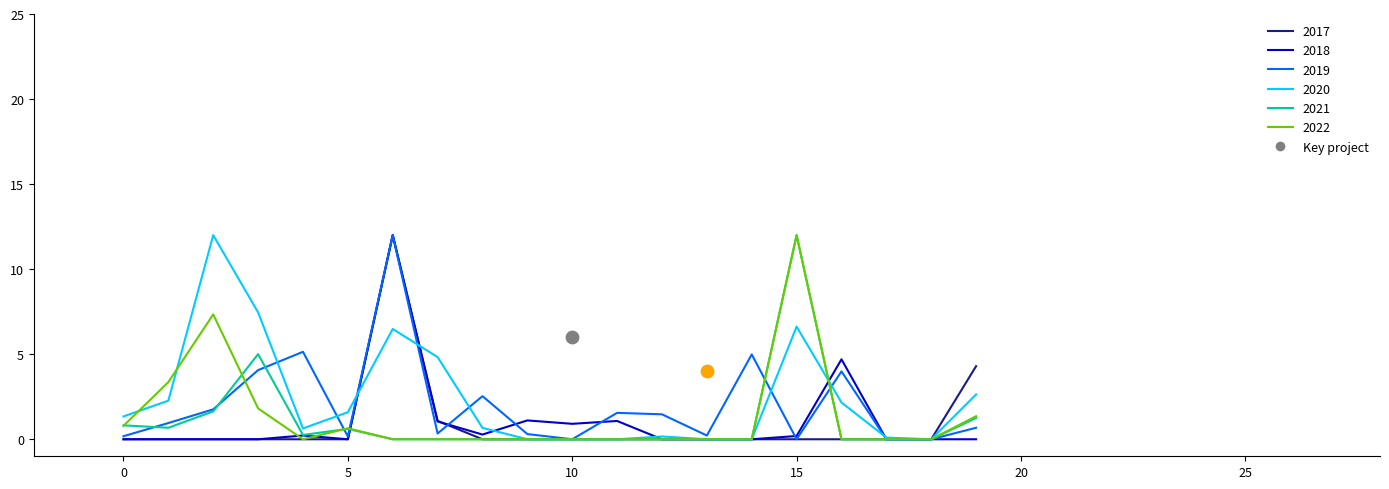

What are all the series names shown in the legend?

2017, 2018, 2019, 2020, 2021, 2022